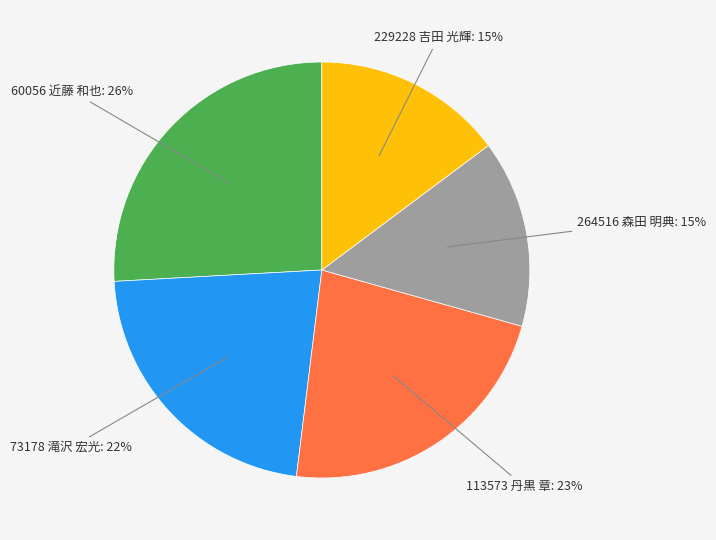

Count the number of slices in the pie.

5